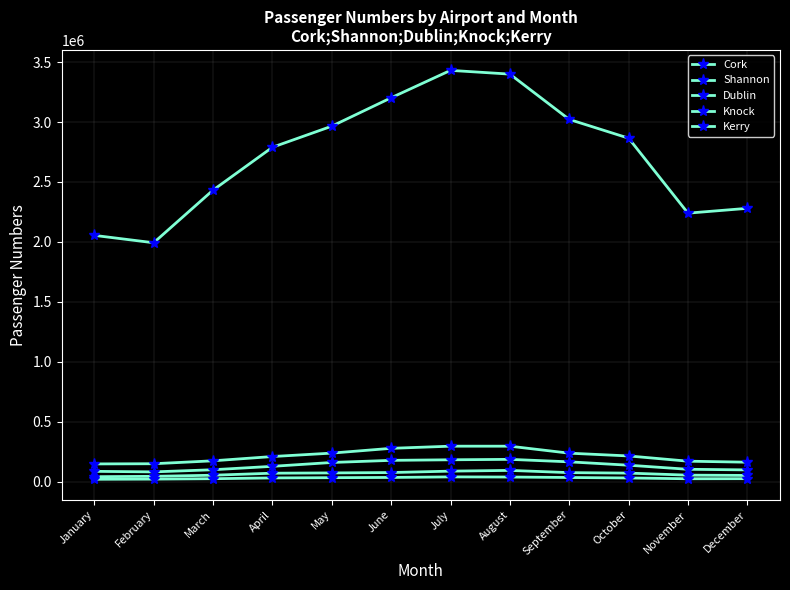

How many categories are shown in the chart?

12